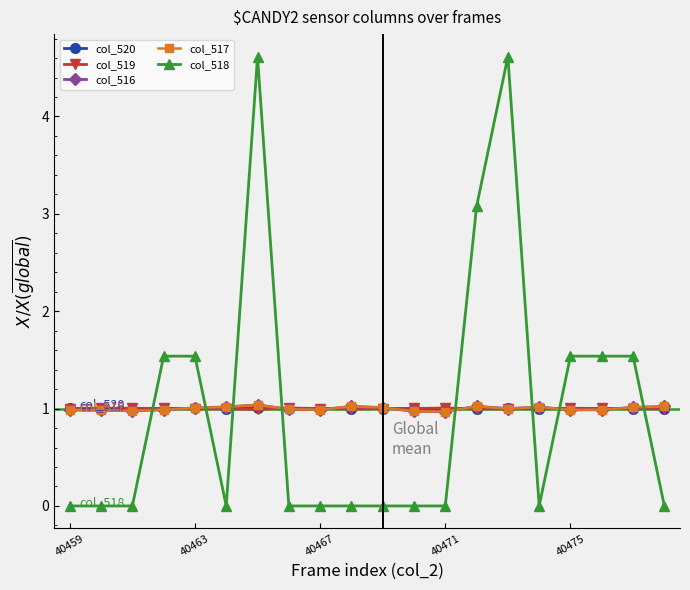

At how many categories does at least one series exceed 2?

3